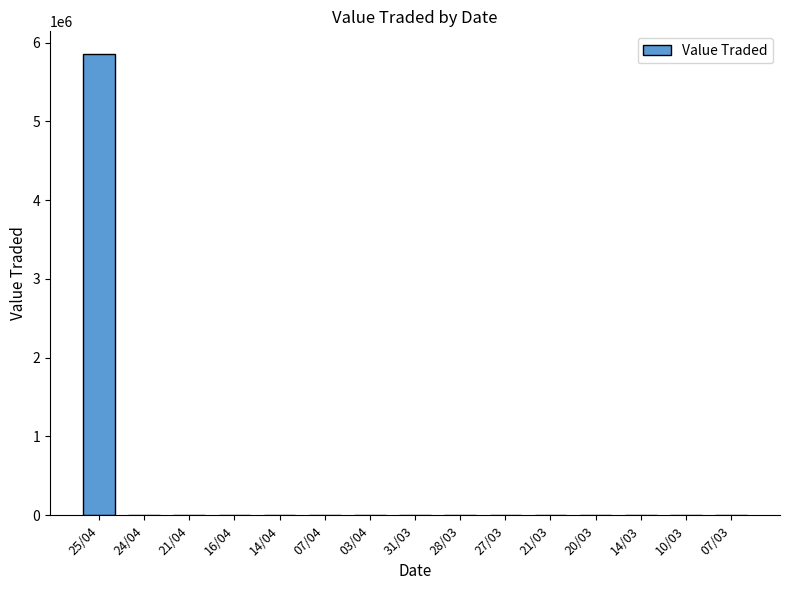

How many data points does each series have?

15